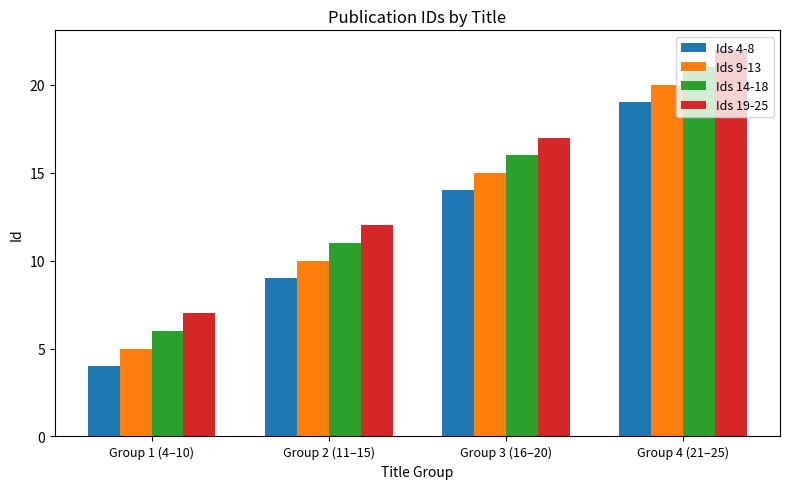

Reading left to right, extract all data points from this chart.

Ids 4-8: 4	9	14	19
Ids 9-13: 5	10	15	20
Ids 14-18: 6	11	16	21
Ids 19-25: 7	12	17	22